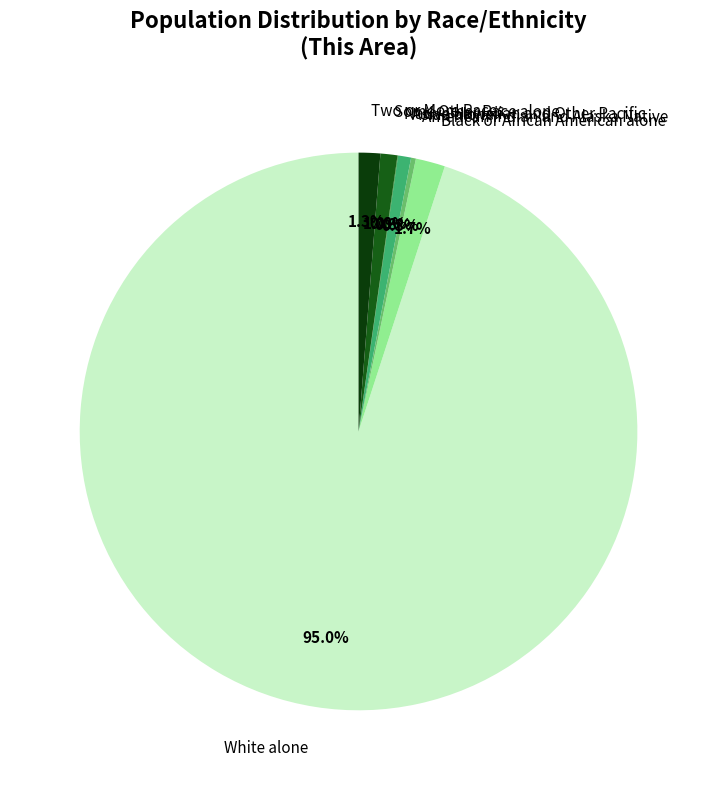

Between Black or African American alone and Asian alone, which is larger?

Black or African American alone